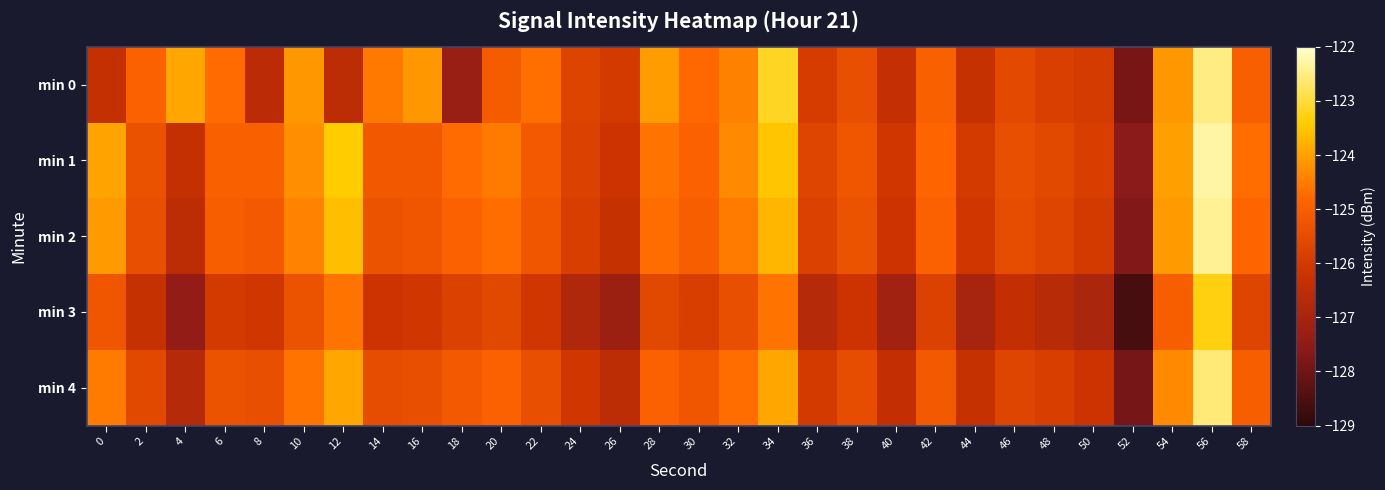

Which series changed the most between 6 and 22?

min 2